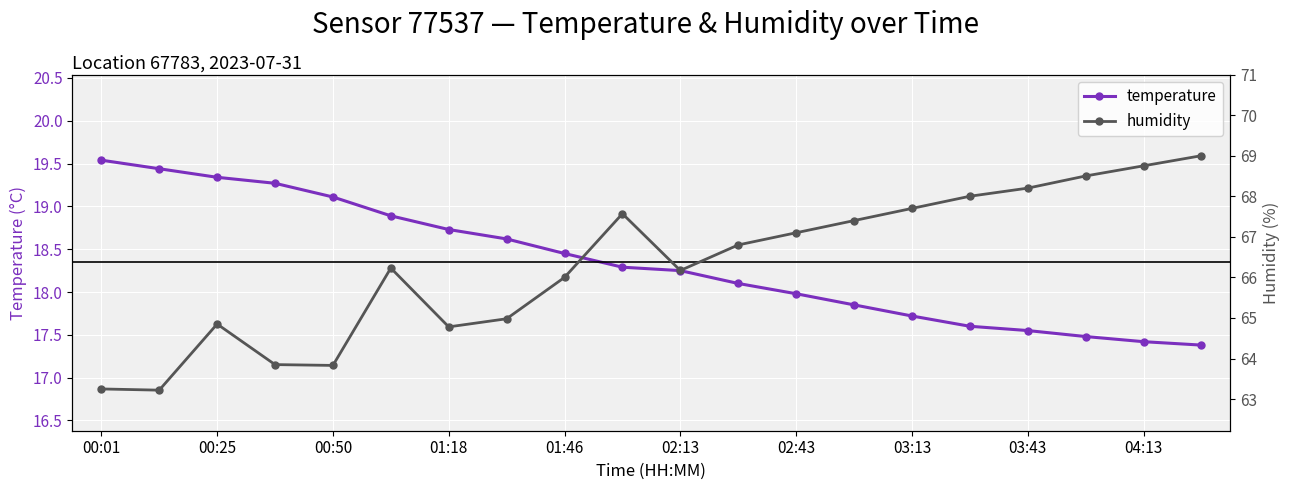

Which series has the largest total across all categories?

humidity